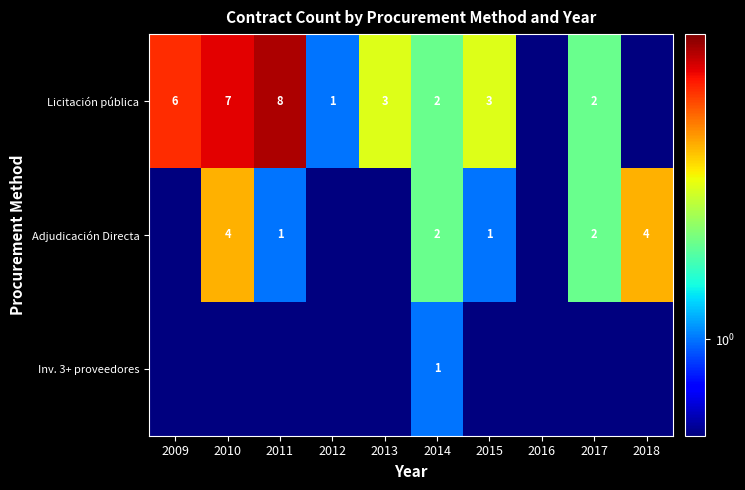

What is the total value across all series at 2014?

5.0